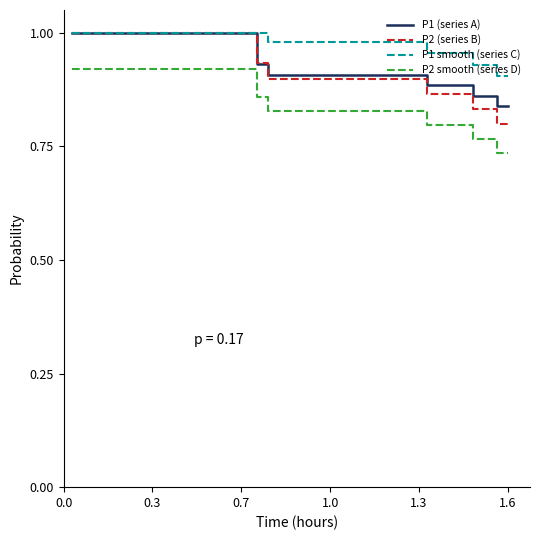

True or false: P2 (series B) and P2 smooth (series D) intersect in this chart.

False